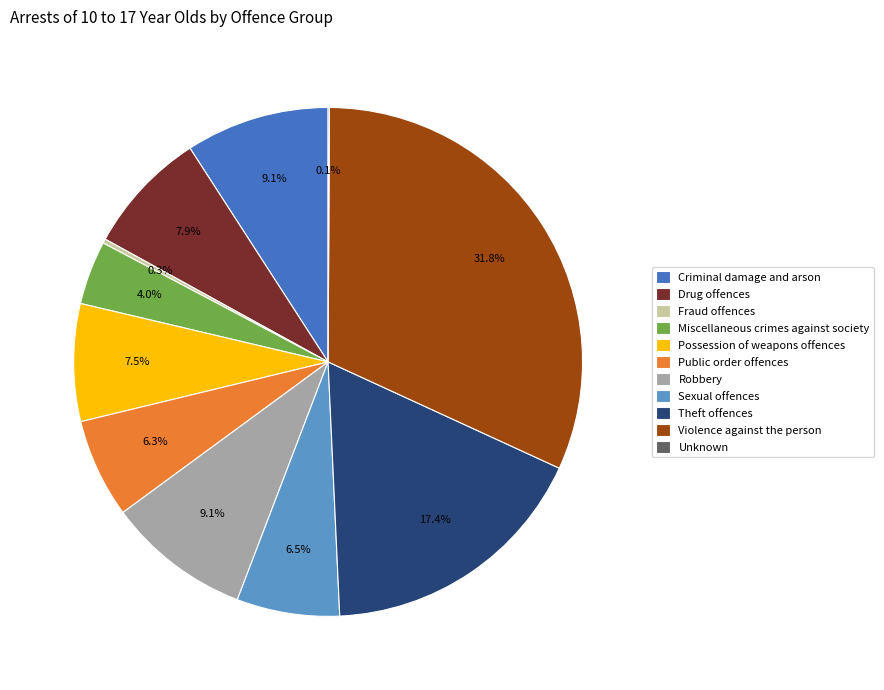

Is it true that Sexual offences is 18% of the pie?

False